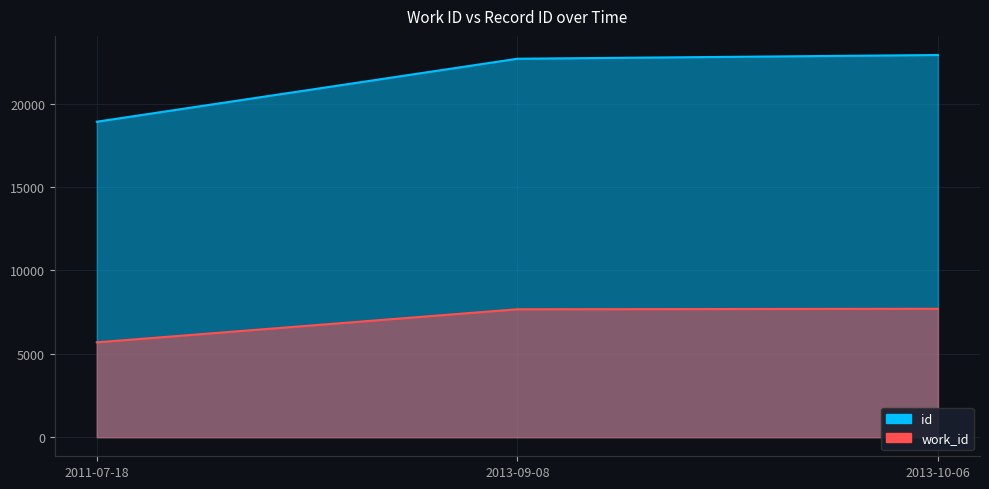

What is the minimum value for id?

18918